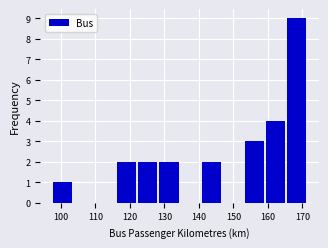

Reading left to right, transcribe this chart: for each bar, give the range it covers on the x-axis and its height. Neither the bar edges nor the heights are printed on the chart, so give them approximately, as read against the axes.

98 to 104: 1
104 to 110: 0
110 to 116: 0
116 to 122: 2
122 to 129: 2
129 to 135: 2
135 to 141: 0
141 to 147: 2
147 to 153: 0
153 to 159: 3
159 to 166: 4
166 to 172: 9